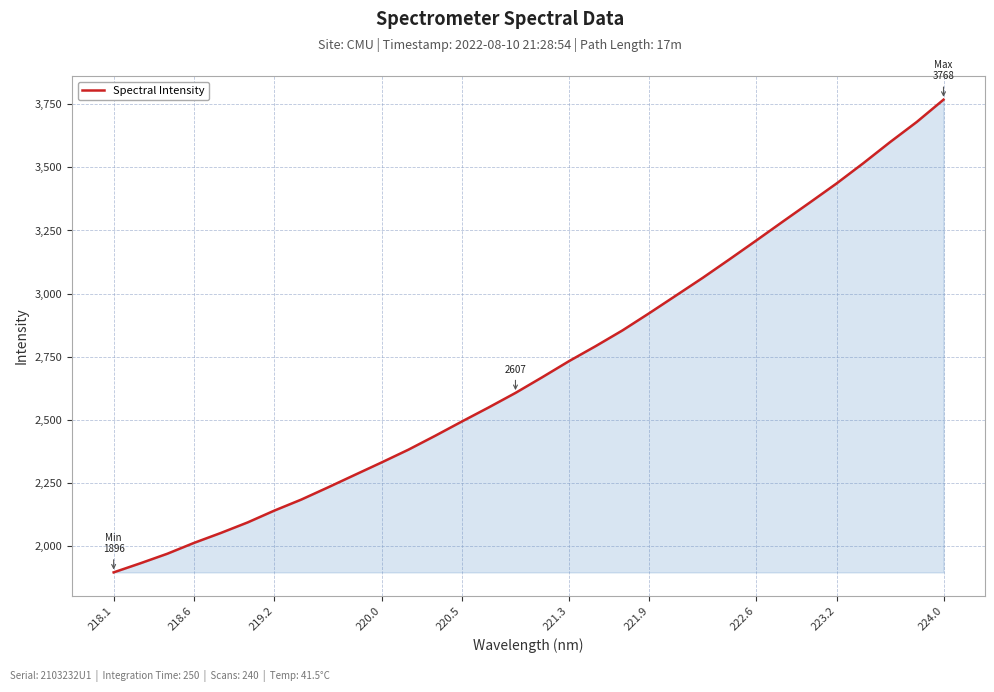

What is the maximum value shown in the chart?

3768.2